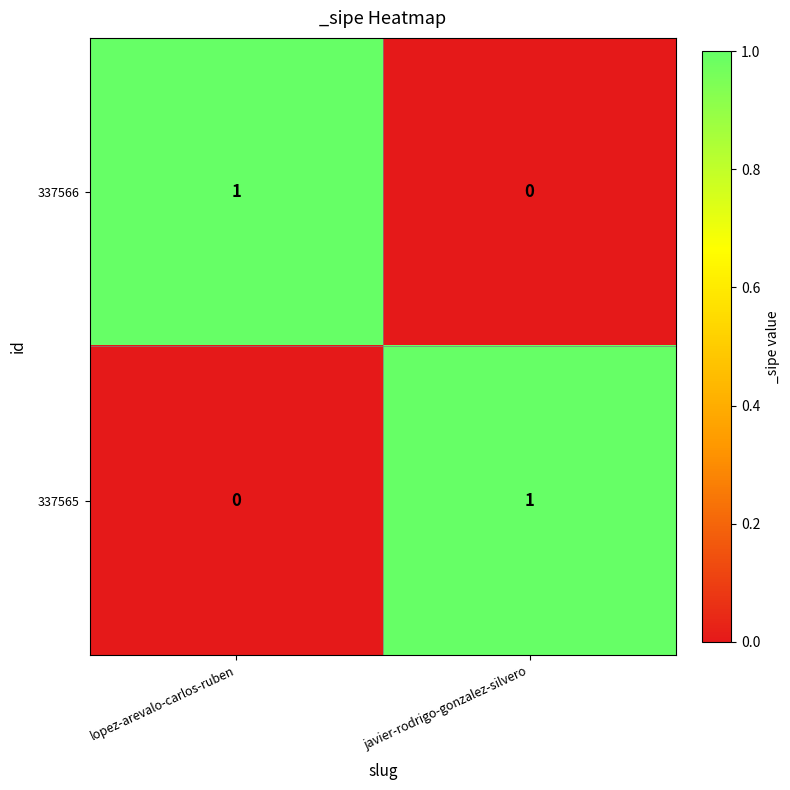

Which category has the lowest value in the 337565 series?

lopez-arevalo-carlos-ruben